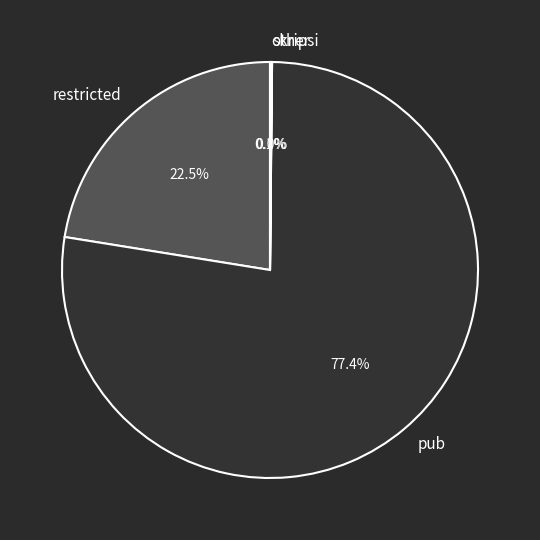

Which category has the biggest portion of the pie?

pub